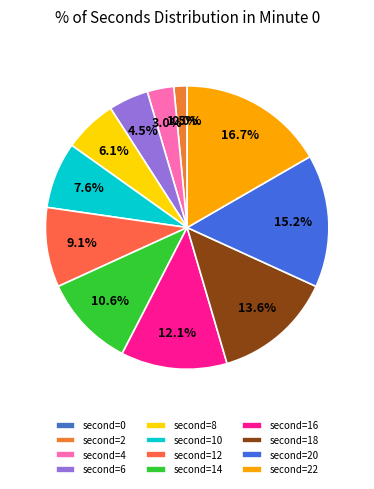

What percentage is the 2 slice, to the nearest percent?

2%